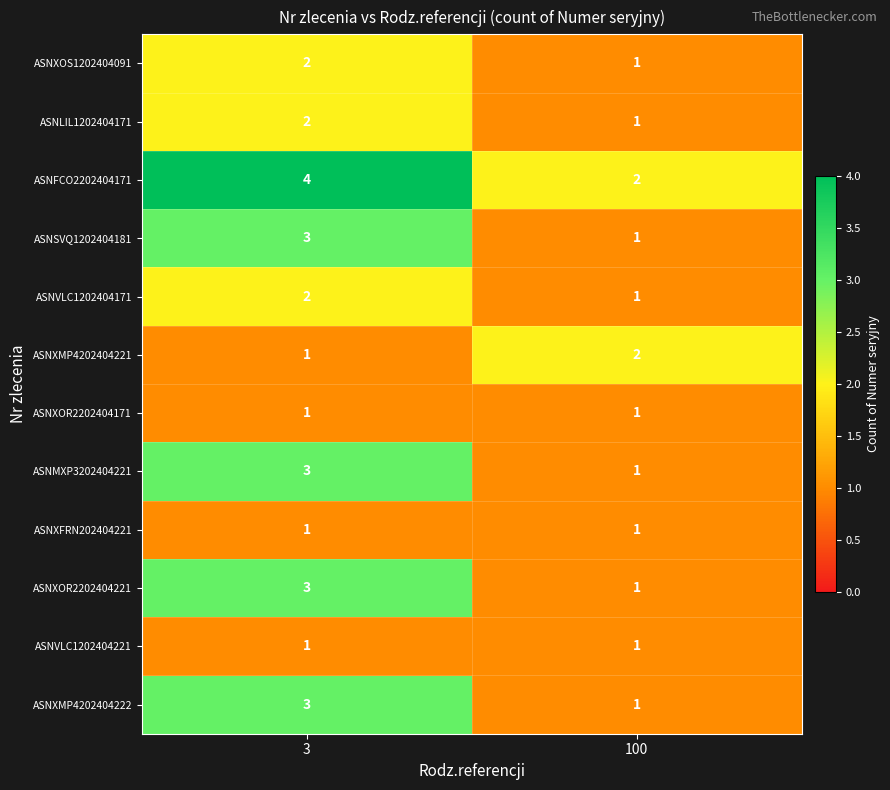

Reading left to right, extract all data points from this chart.

ASNXOS1202404091: 2	1
ASNLIL1202404171: 2	1
ASNFCO2202404171: 4	2
ASNSVQ1202404181: 3	1
ASNVLC1202404171: 2	1
ASNXMP4202404221: 1	2
ASNXOR2202404171: 1	1
ASNMXP3202404221: 3	1
ASNXFRN202404221: 1	1
ASNXOR2202404221: 3	1
ASNVLC1202404221: 1	1
ASNXMP4202404222: 3	1